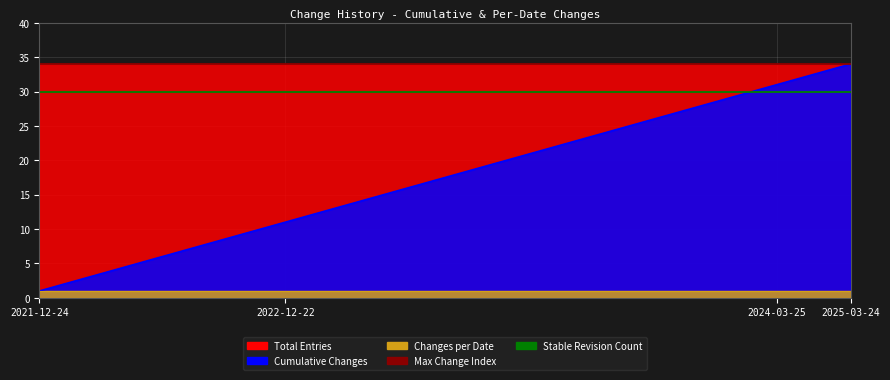

Is the value of Cumulative Changes at 2024-03-25 greater than the value of Total Entries at 2021-12-24?

No